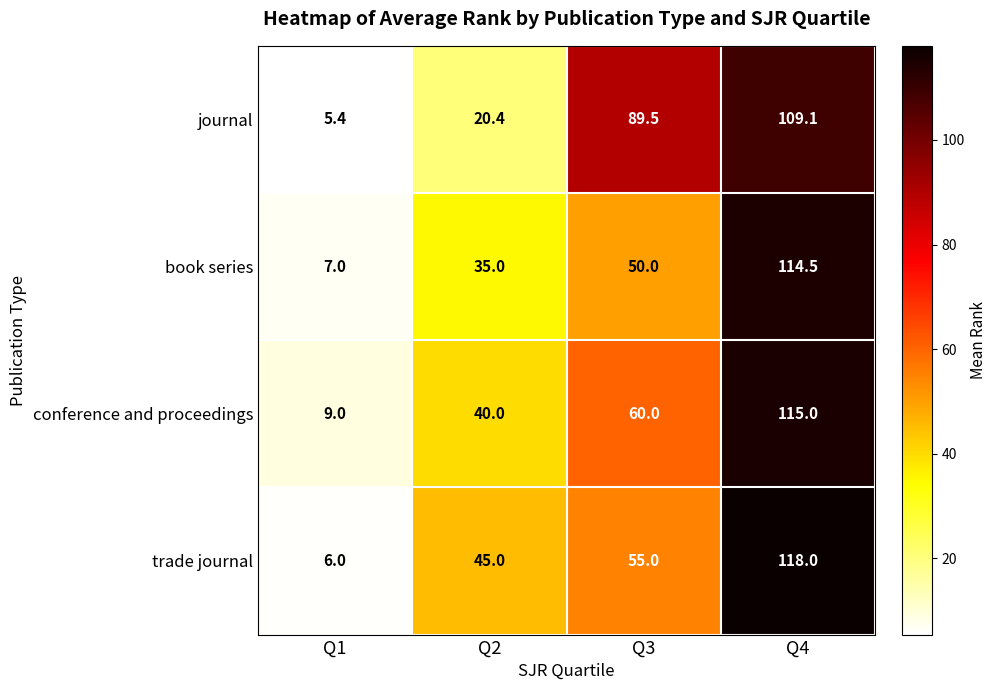

Which series has the widest spread of values?

trade journal